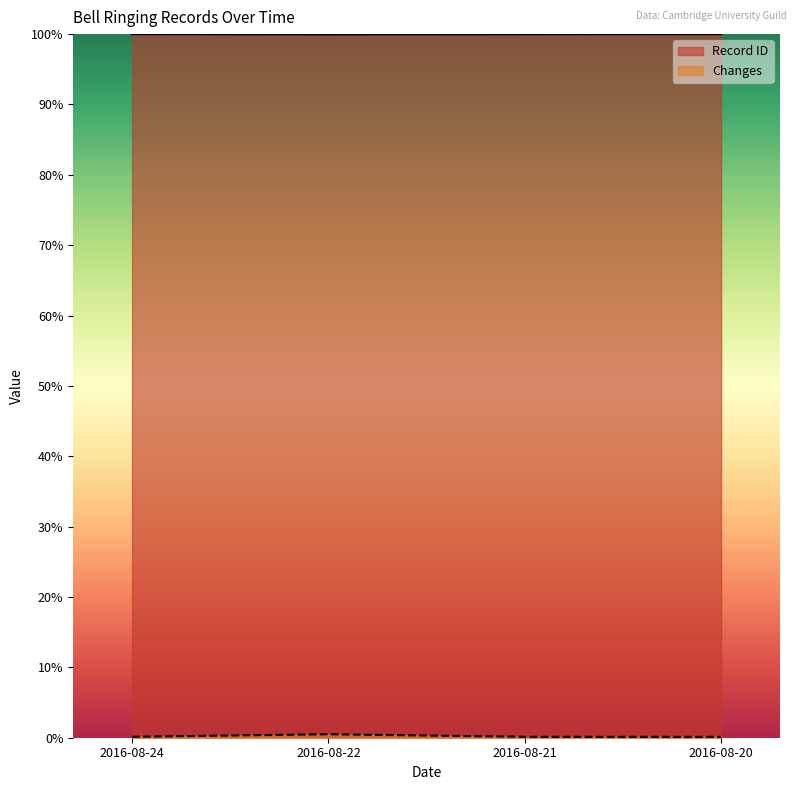

What are all the series names shown in the legend?

Record ID, Changes